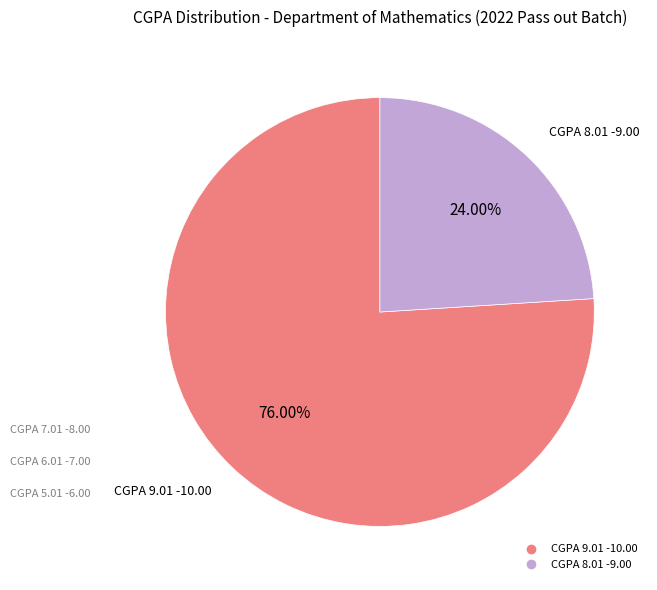

How many slices are in this pie chart?

2